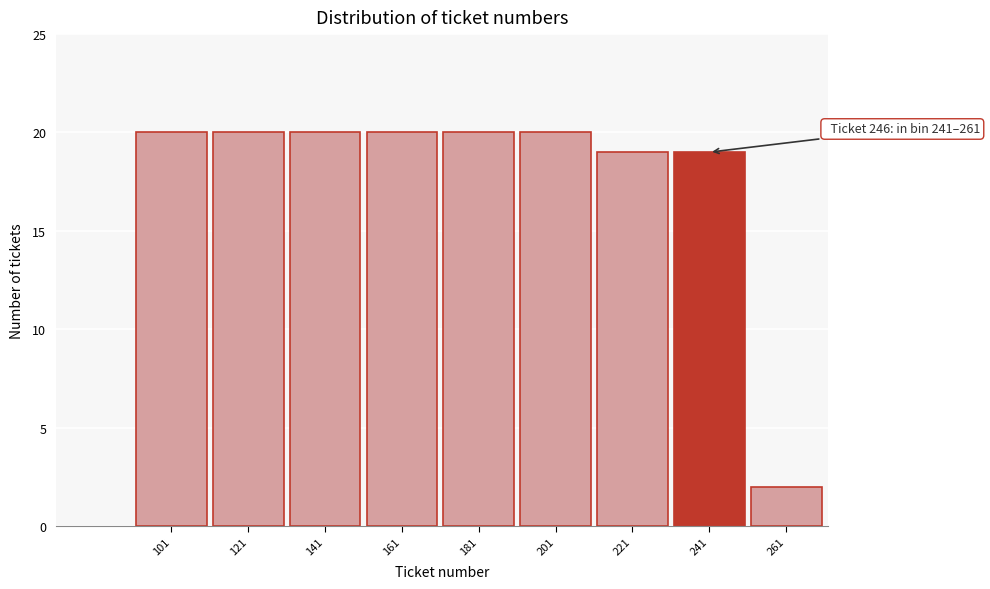

Reading right to left, transcribe all the data shown in this chart.

261=2	241=19	221=19	201=20	181=20	161=20	141=20	121=20	101=20